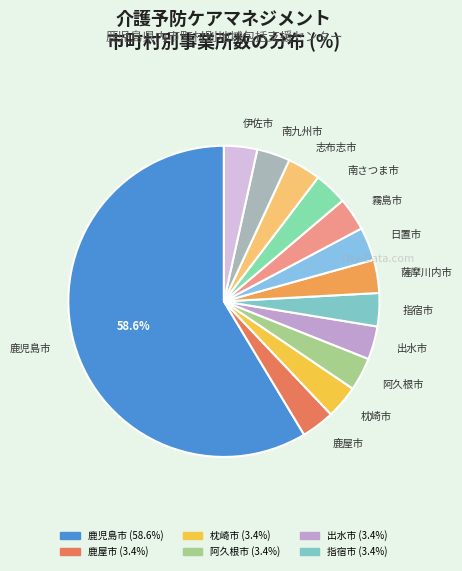

Count the number of slices in the pie.

13